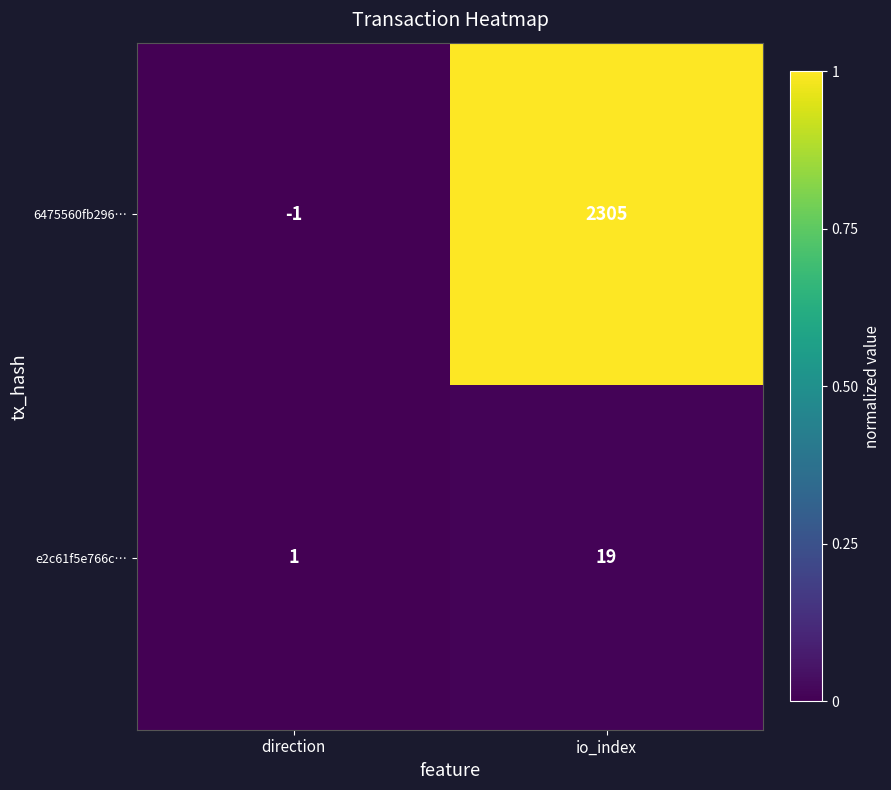

Reading right to left, what are all the values shown in this chart?

6475560fb296…: io_index=2305	direction=-1
e2c61f5e766c…: io_index=19	direction=1